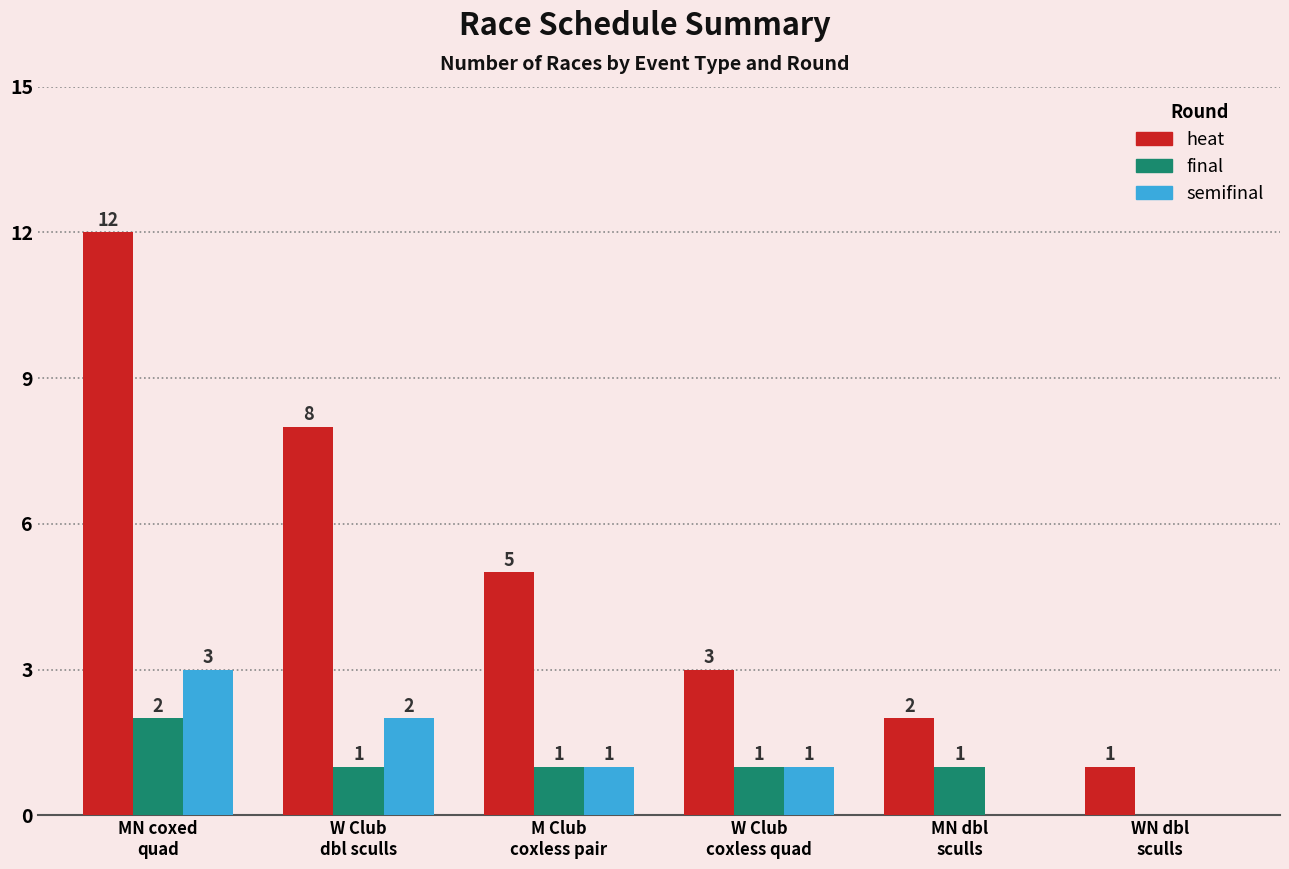

Which series has the largest total across all categories?

heat